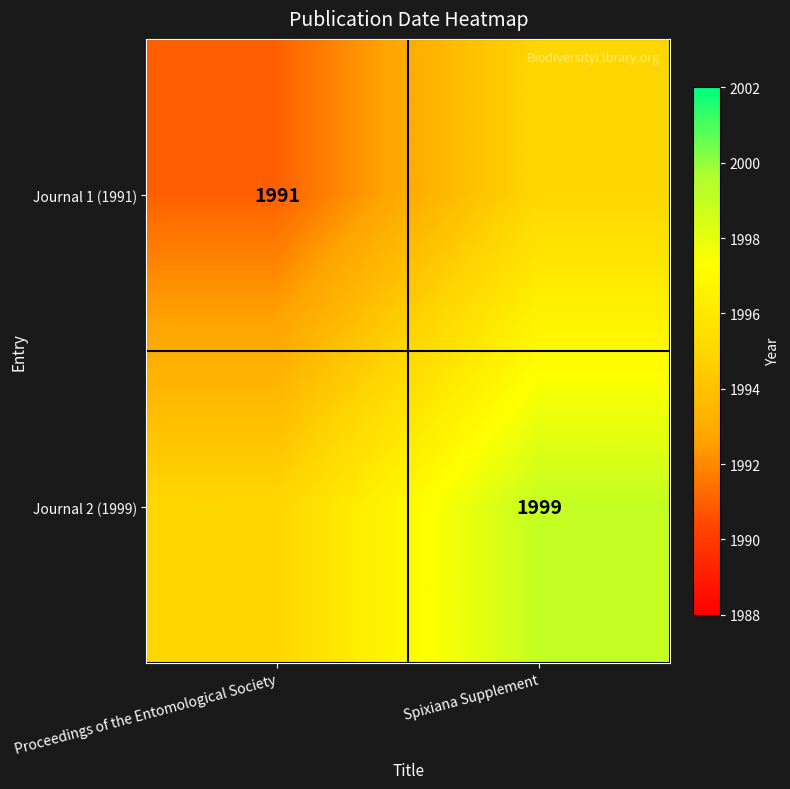

What is the total value across all series at Spixiana Supplement?

3994